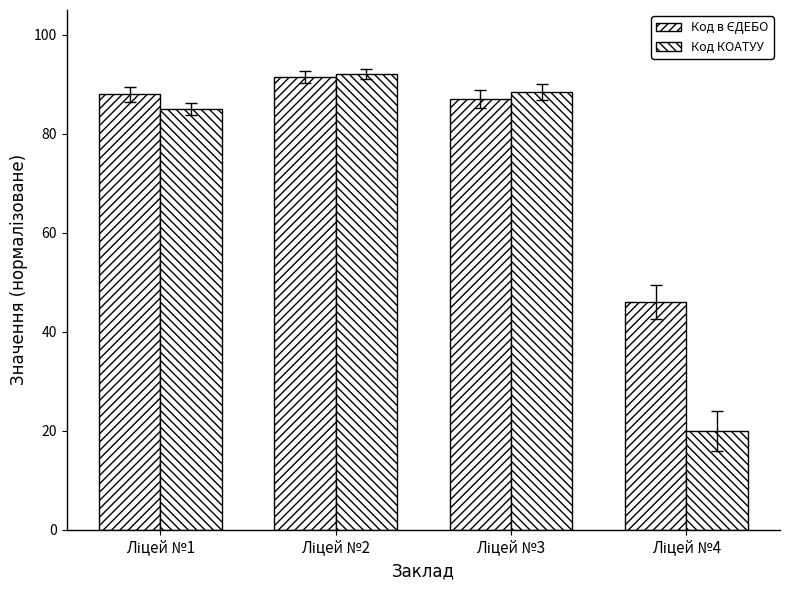

Reading right to left, transcribe all the data shown in this chart.

Код в ЄДЕБО: Ліцей №4=46.0	Ліцей №3=87.0	Ліцей №2=91.5	Ліцей №1=88.0
Код КОАТУУ: Ліцей №4=20.0	Ліцей №3=88.5	Ліцей №2=92.0	Ліцей №1=85.0